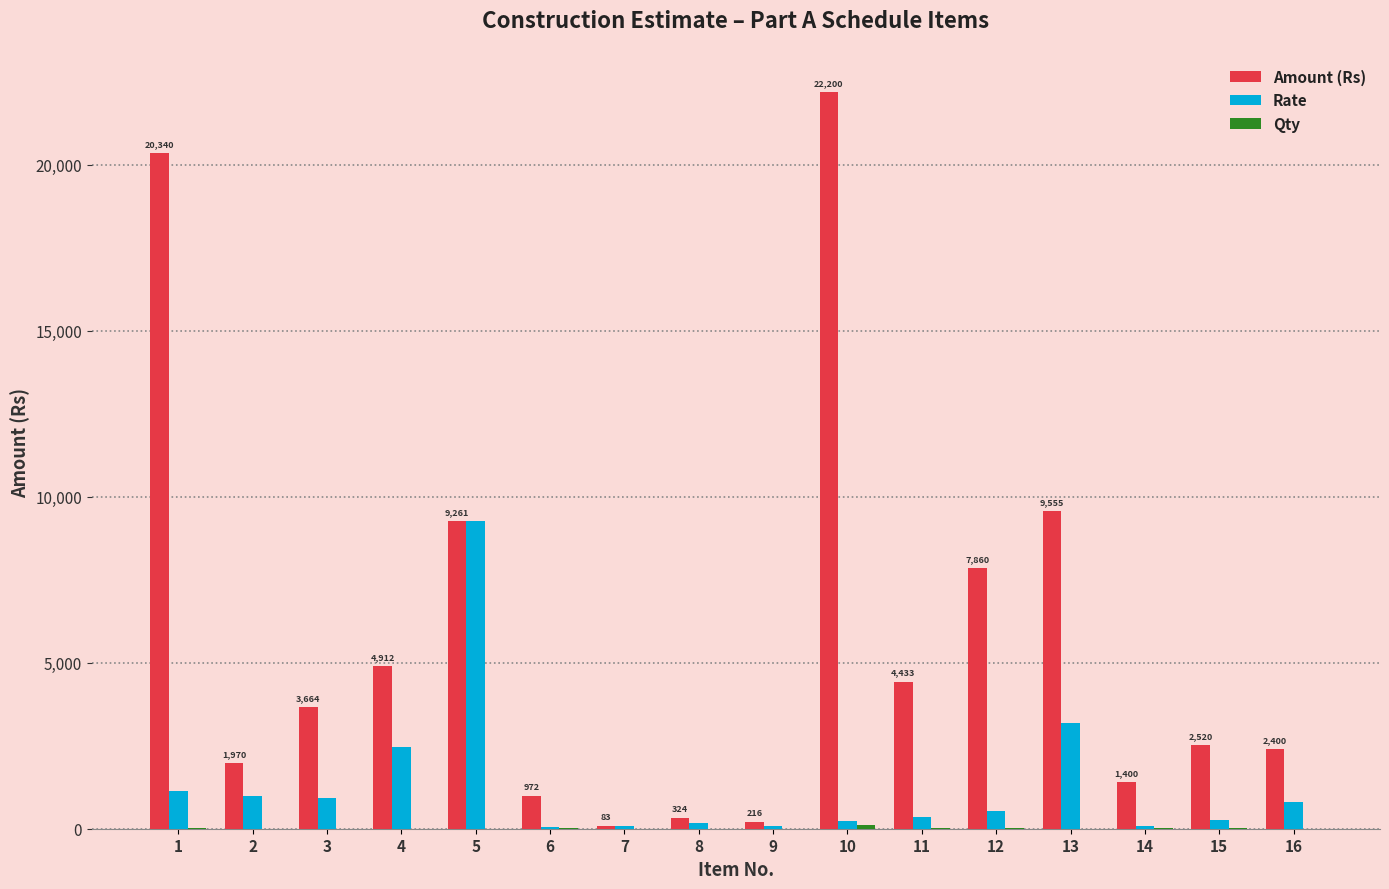

Which series has the largest total across all categories?

Amount (Rs)